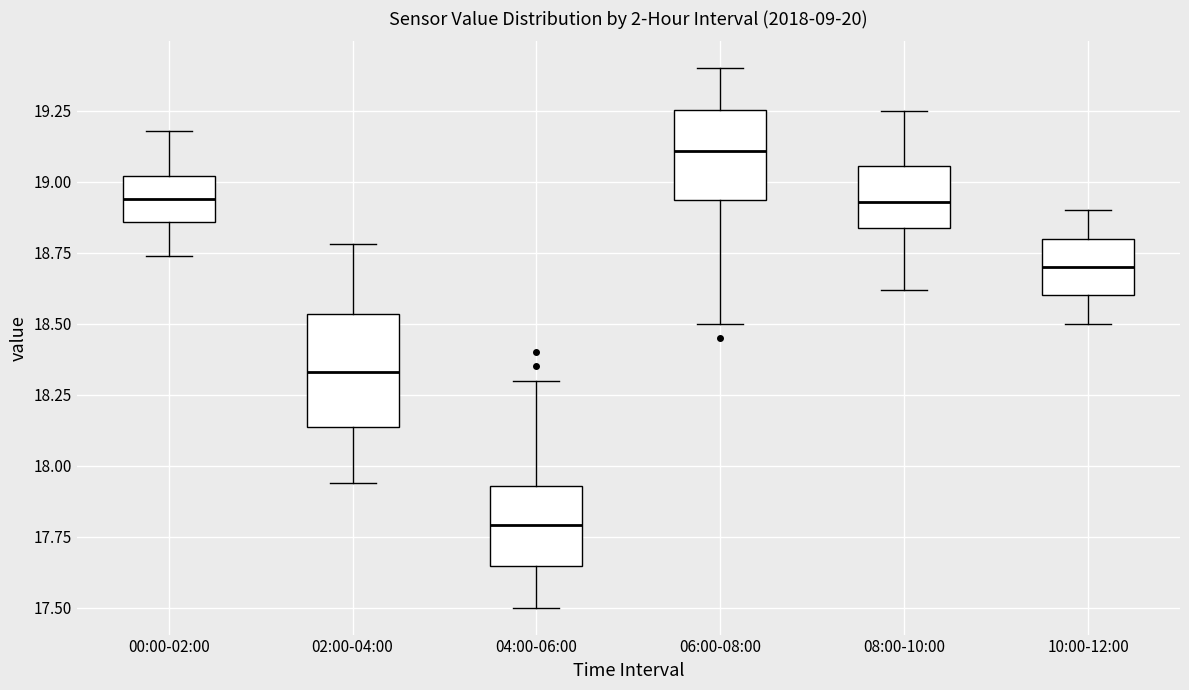

Which box's median line is the lowest?

04:00-06:00